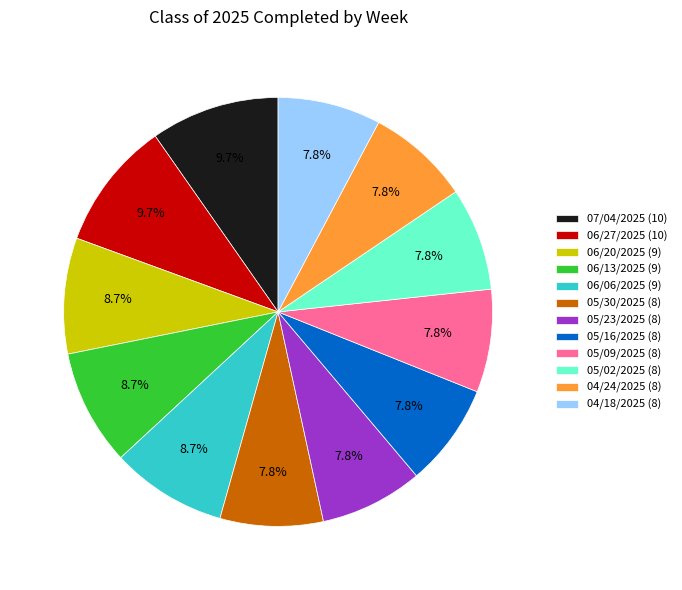

To the nearest percent, what is the difference between the 06/27/2025 and 06/13/2025 slice percentages?

1%